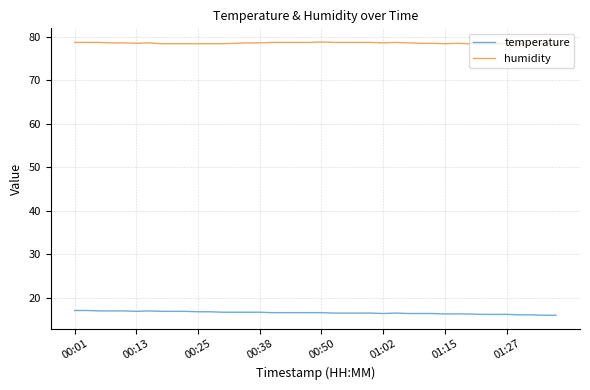

True or false: temperature and humidity cross at least once.

False